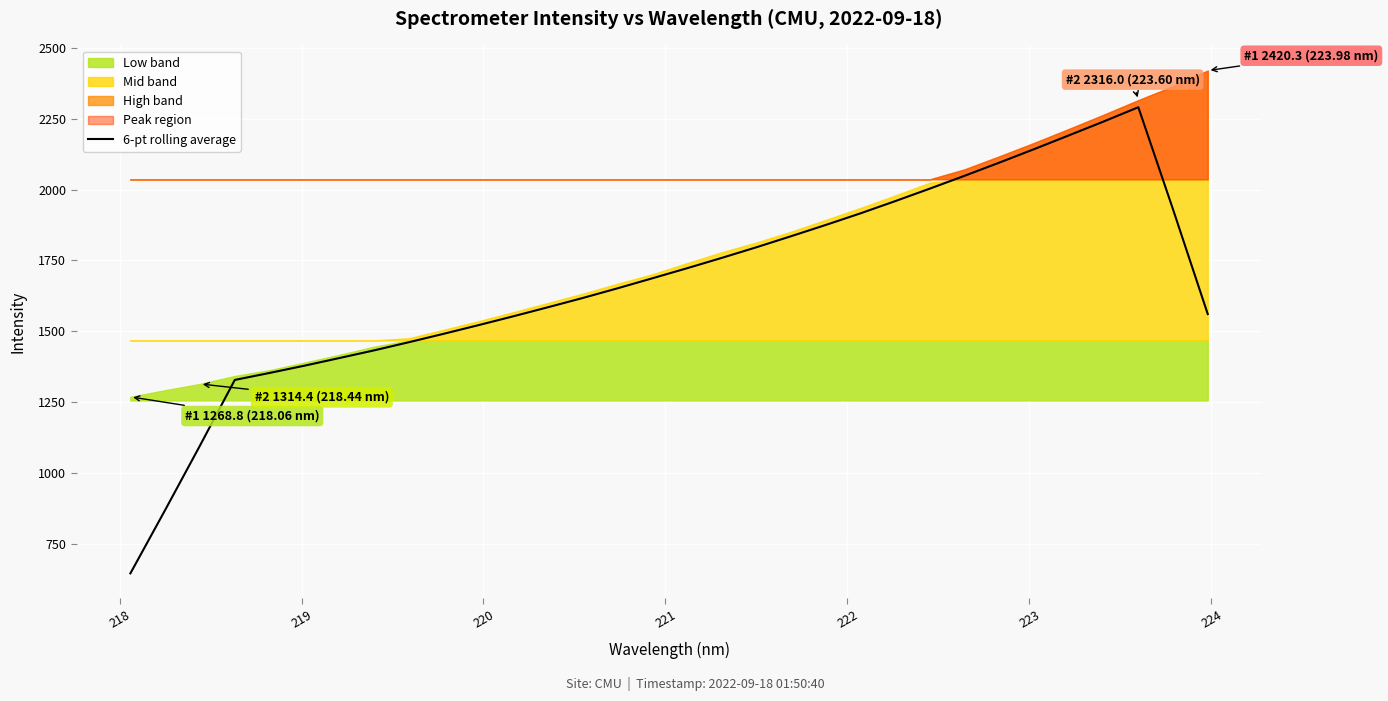

What is the lowest value of the 6-pt rolling average series?

645.9